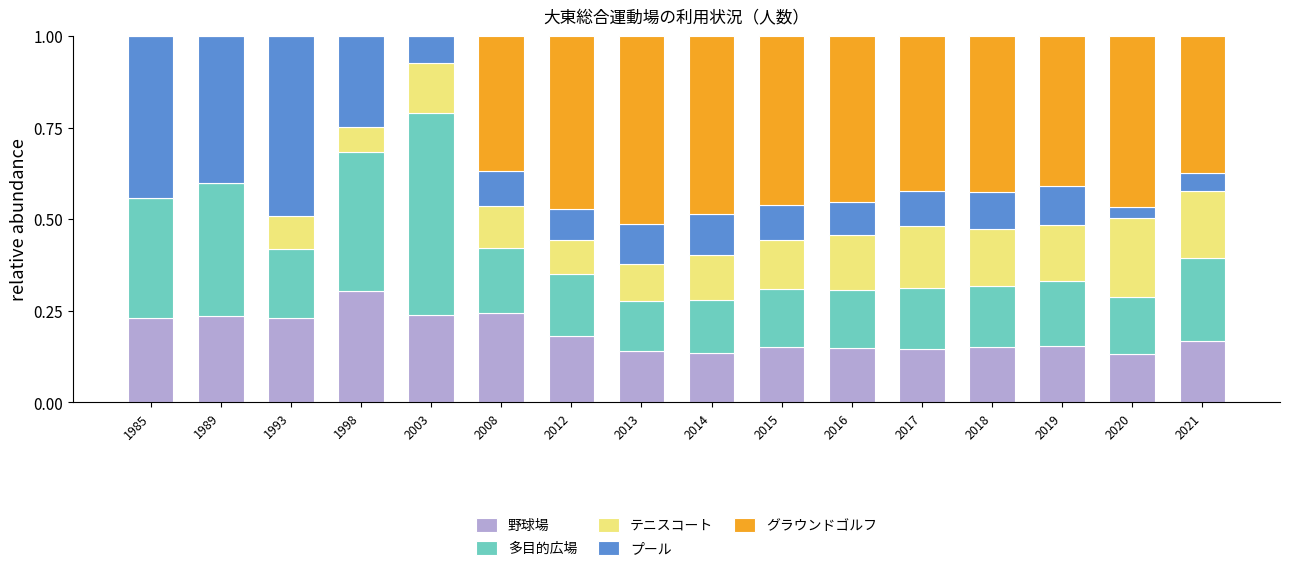

At which label does 野球場 reach its peak?

1998